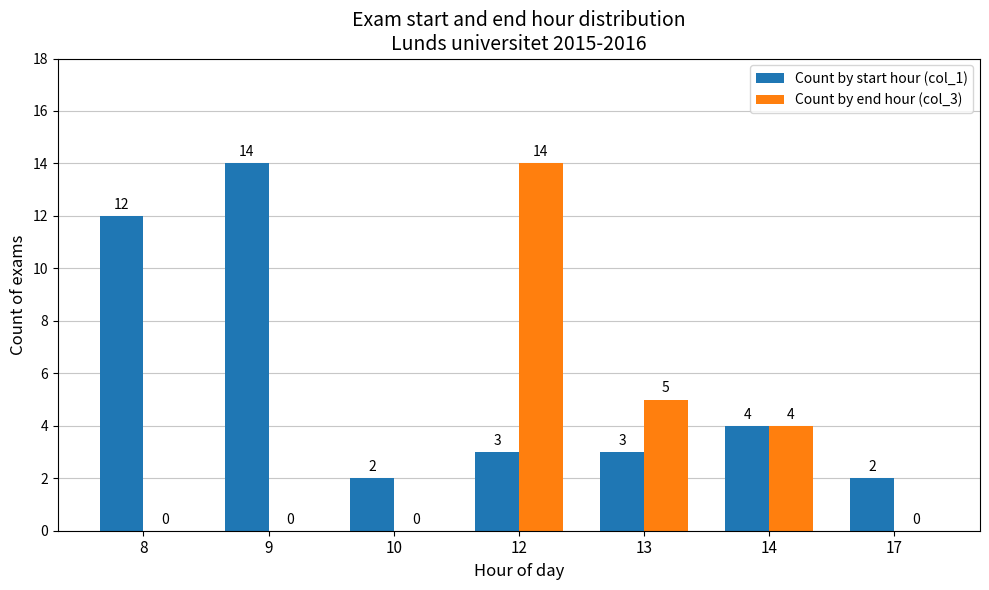

Reading right to left, transcribe all the data shown in this chart.

Count by start hour (col_1): 2	4	3	3	2	14	12
Count by end hour (col_3): 0	4	5	14	0	0	0